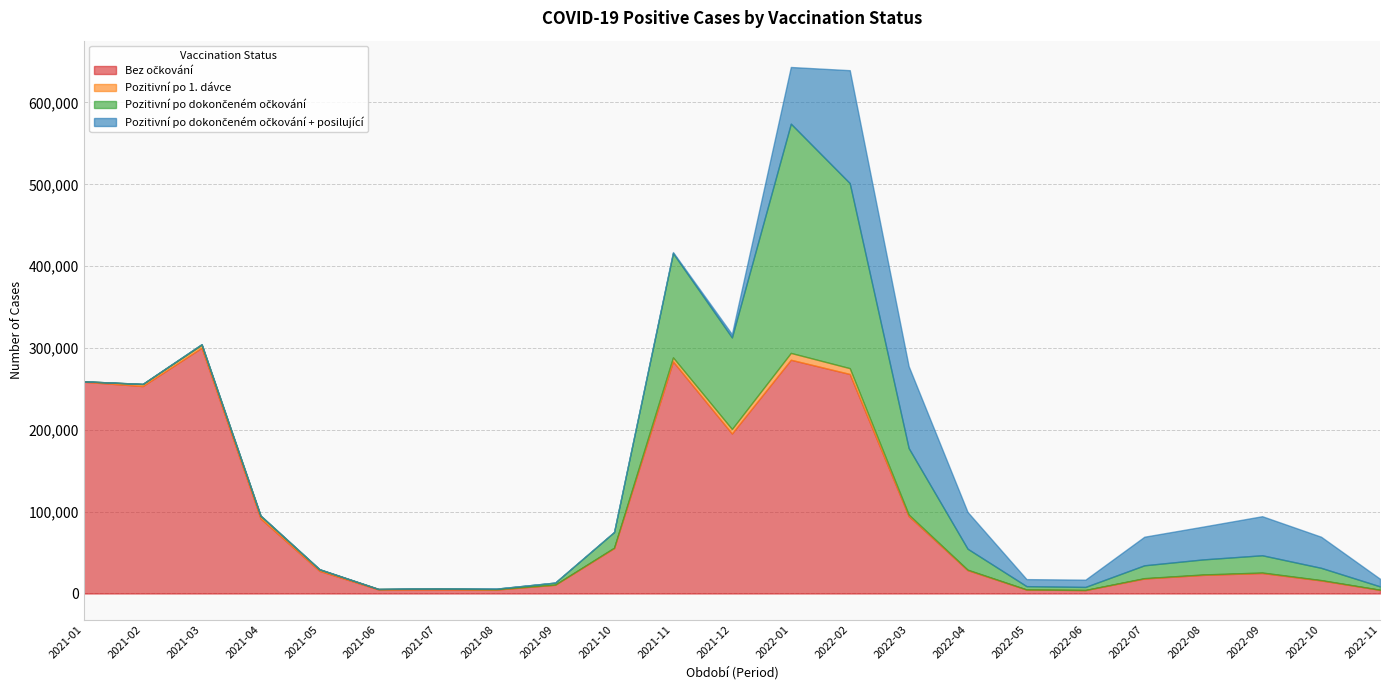

What is the sum of the Pozitivní po 1. dávce values at 2022-07 and 2021-02?

2815